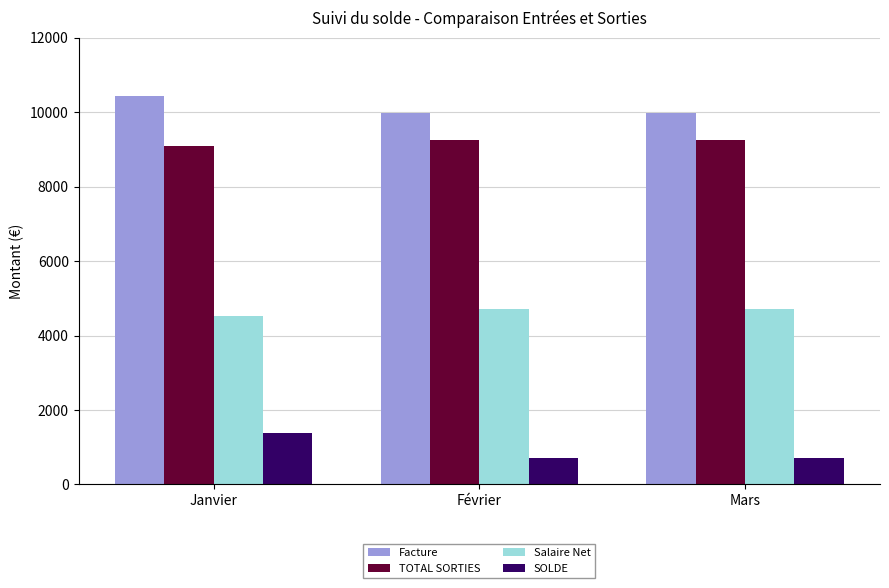

What value does the Salaire Net series have at Février?

4707.9